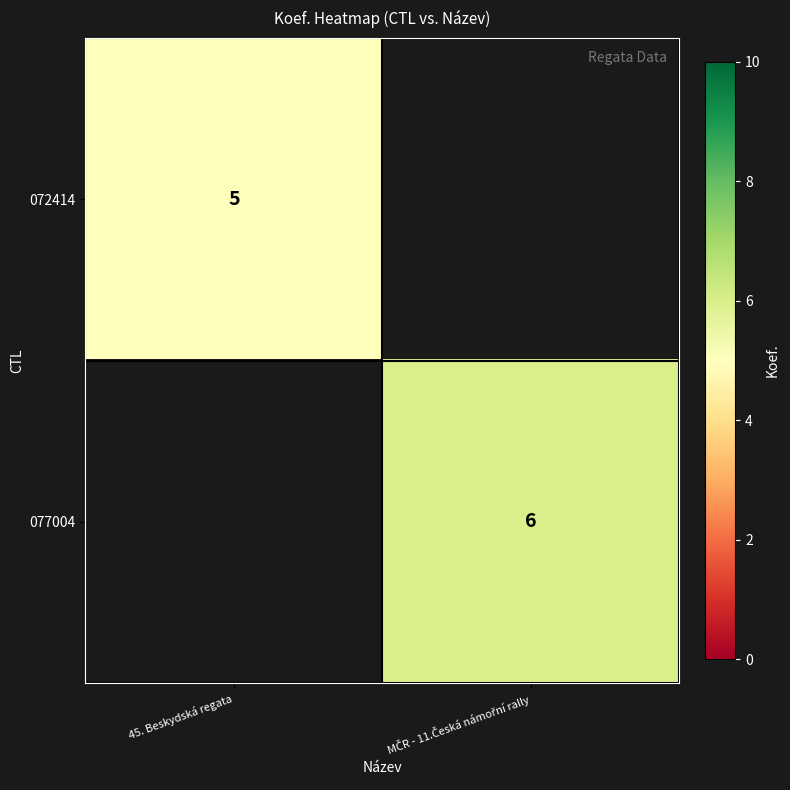

How many series are shown in this chart?

2